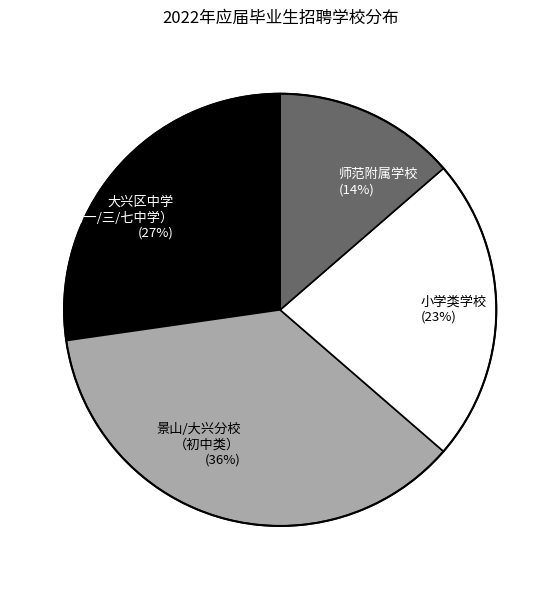

Does any single category account for the majority?

No